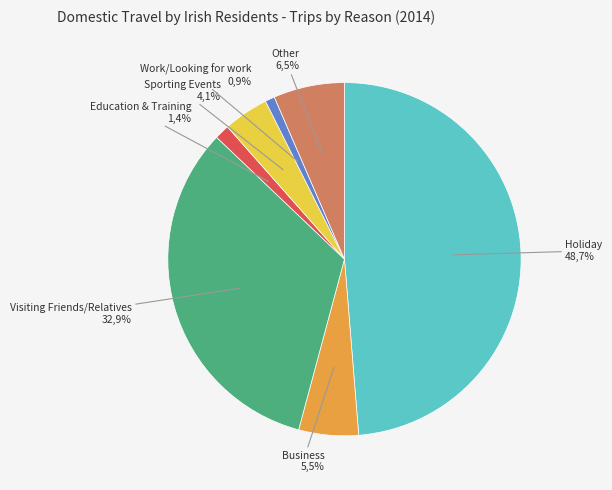

Which category has the biggest portion of the pie?

Holiday